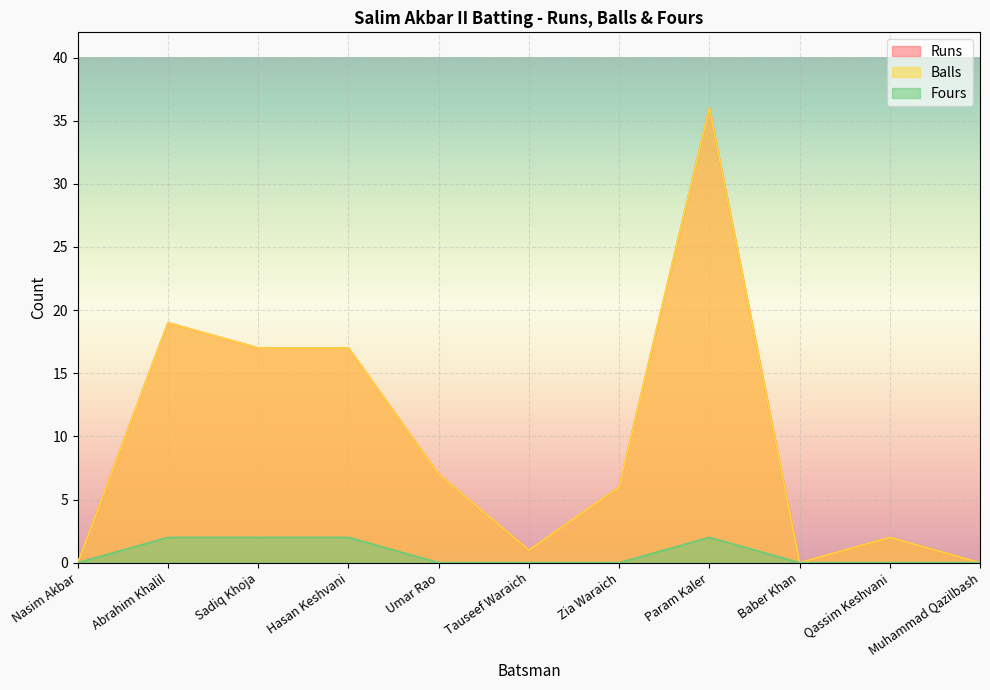

How many data points does each series have?

11